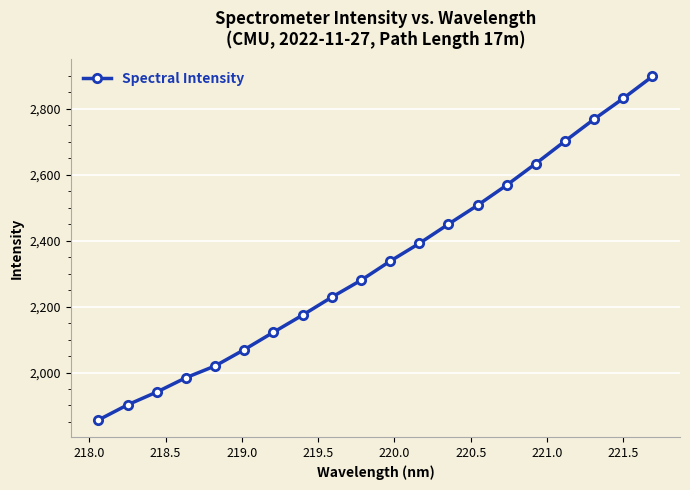

What is the value of the 1st point from the left?

1856.2